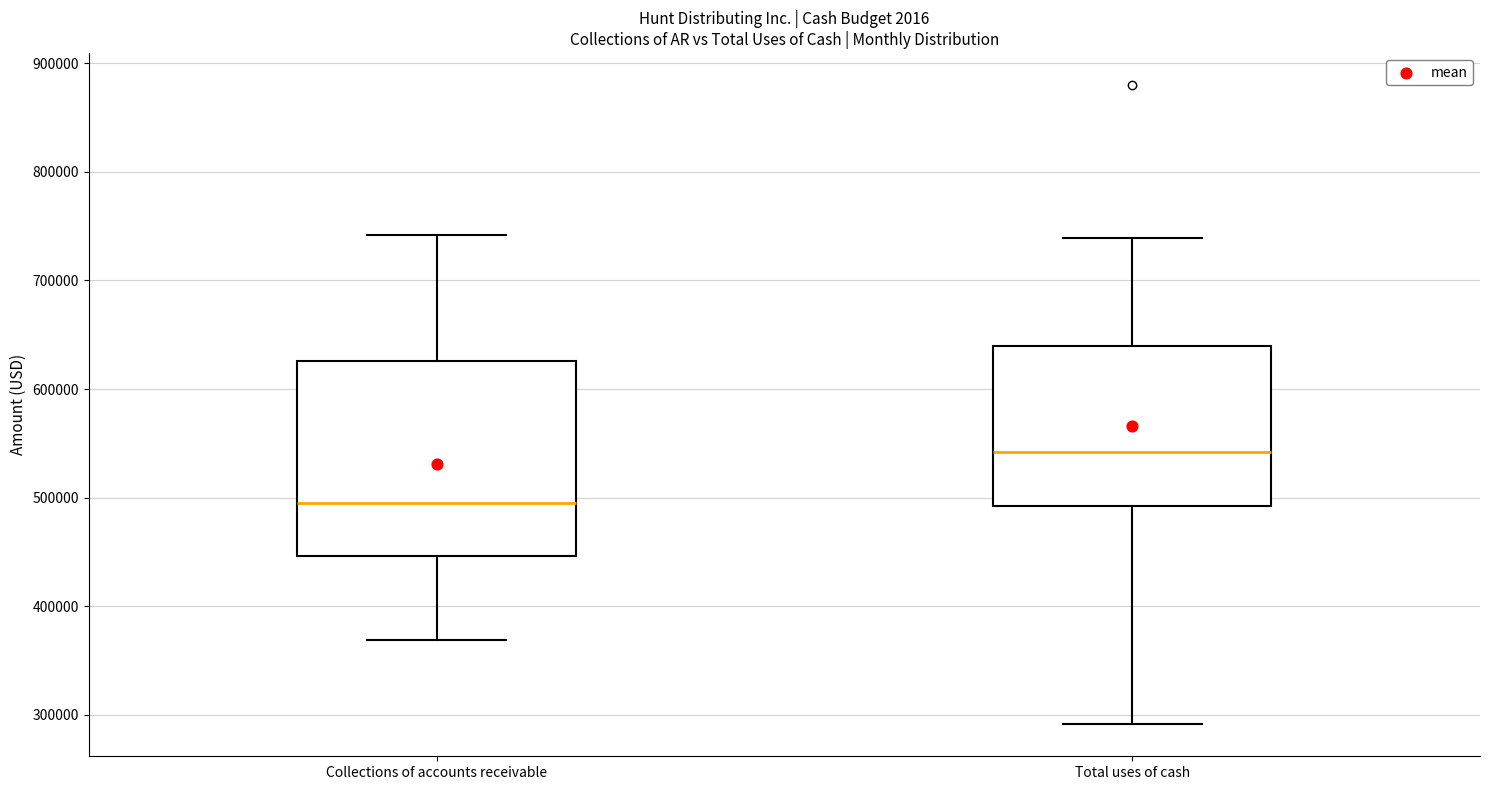

Comparing the boxes themselves (not the whiskers), which one is the tallest?

Collections of accounts receivable